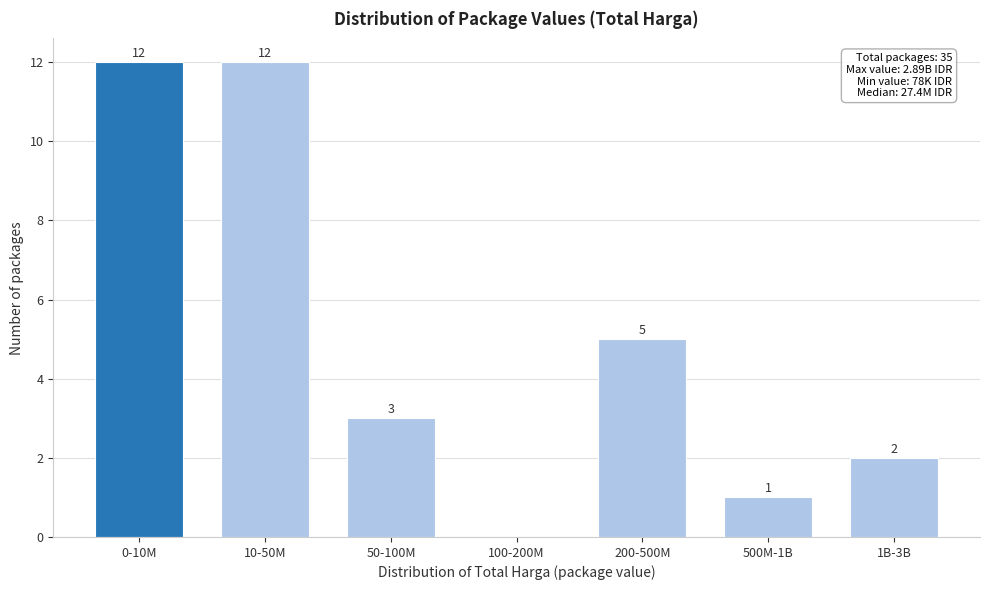

Reading left to right, list all the values displayed in this chart.

0-10M=12	10-50M=12	50-100M=3	100-200M=0	200-500M=5	500M-1B=1	1B-3B=2